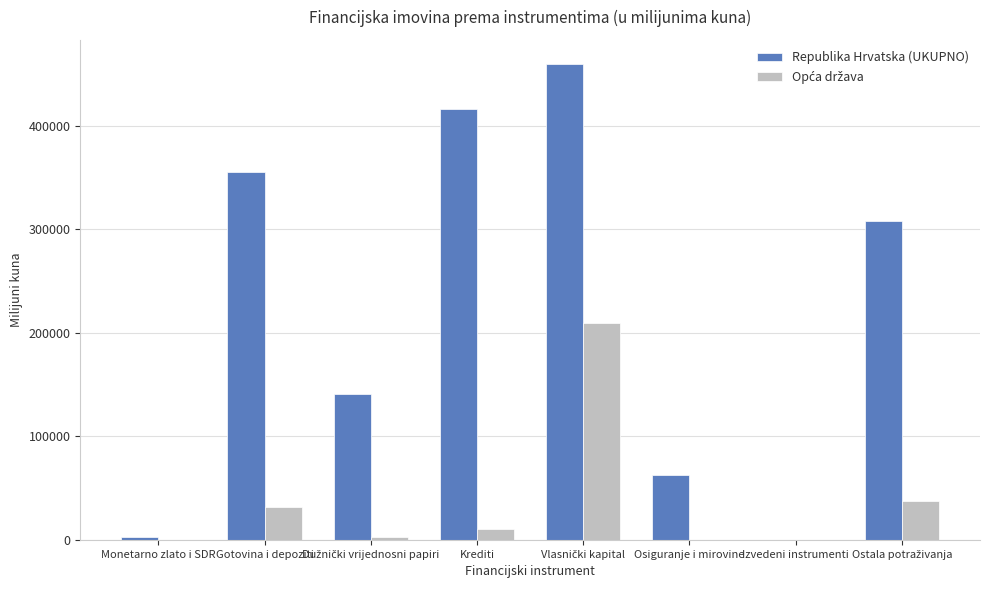

True or false: Republika Hrvatska (UKUPNO) has a value of 87418.9 at Krediti.

False